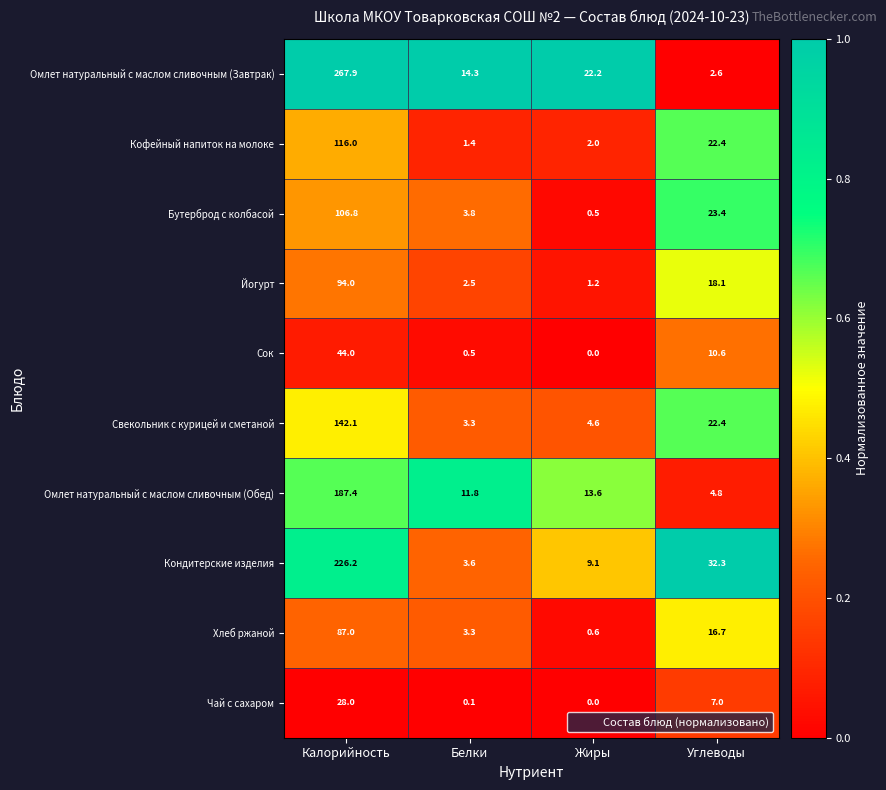

Which category has the lowest value in the Сок series?

Жиры